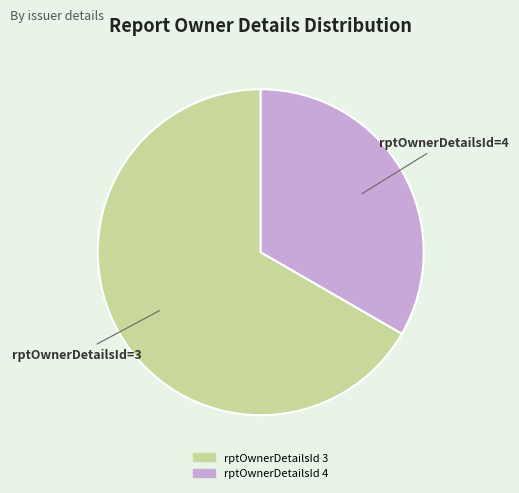

Does any single category account for the majority?

Yes